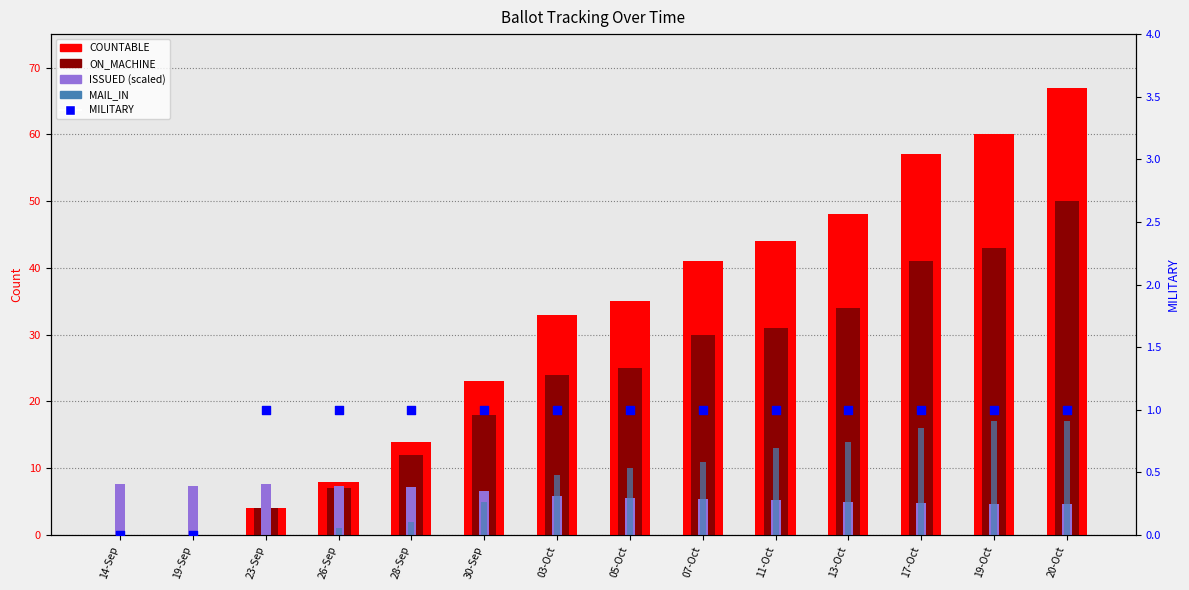

Which series has the largest Y range (max minus min)?

COUNTABLE